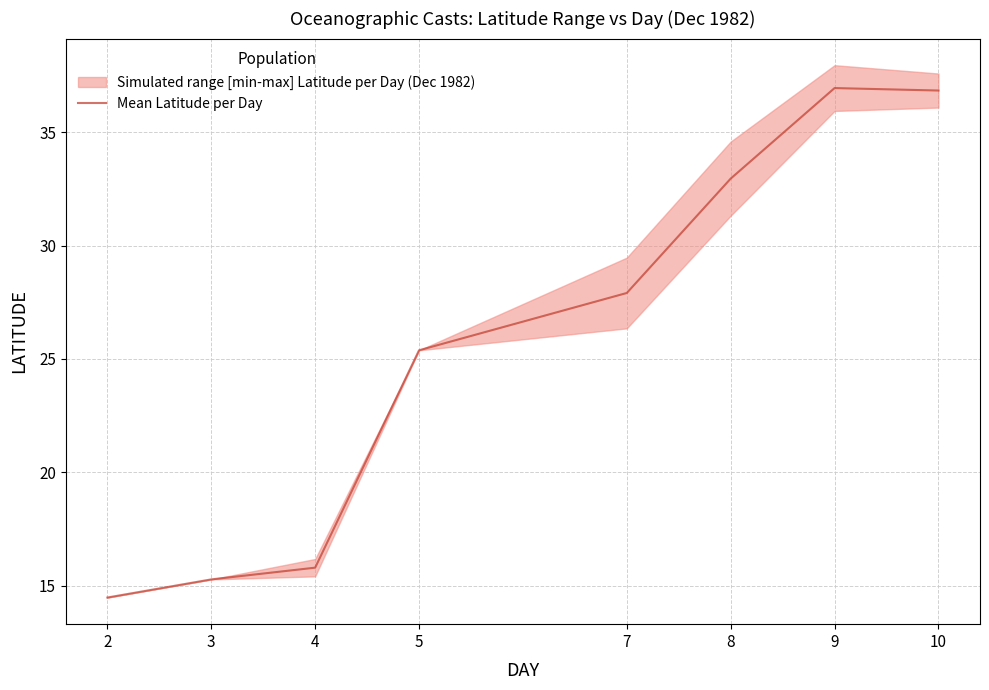

What is the change in value from 5 to 9?

+11.6